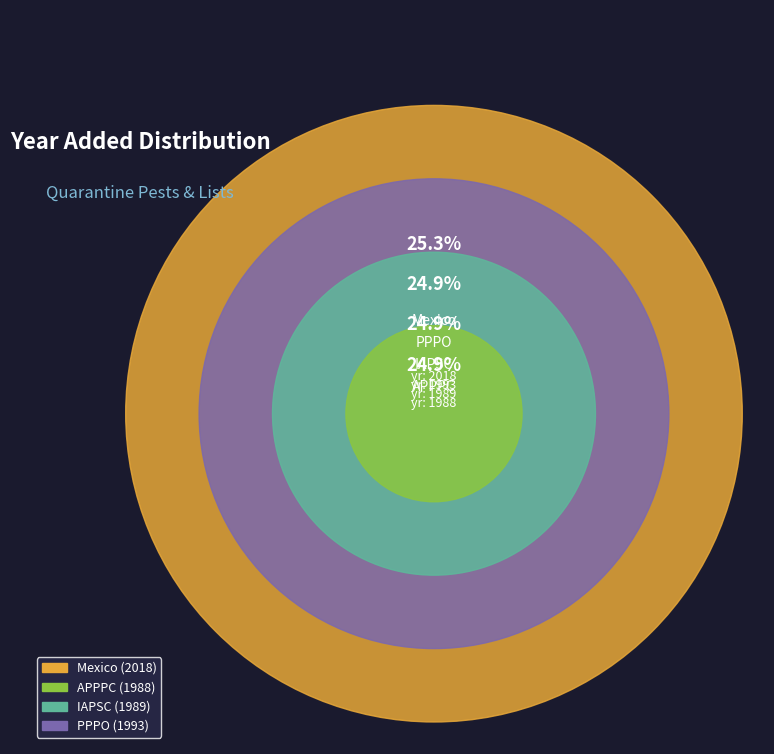

Approximately how many times larger is the value at IAPSC compared to PPPO?

1.0